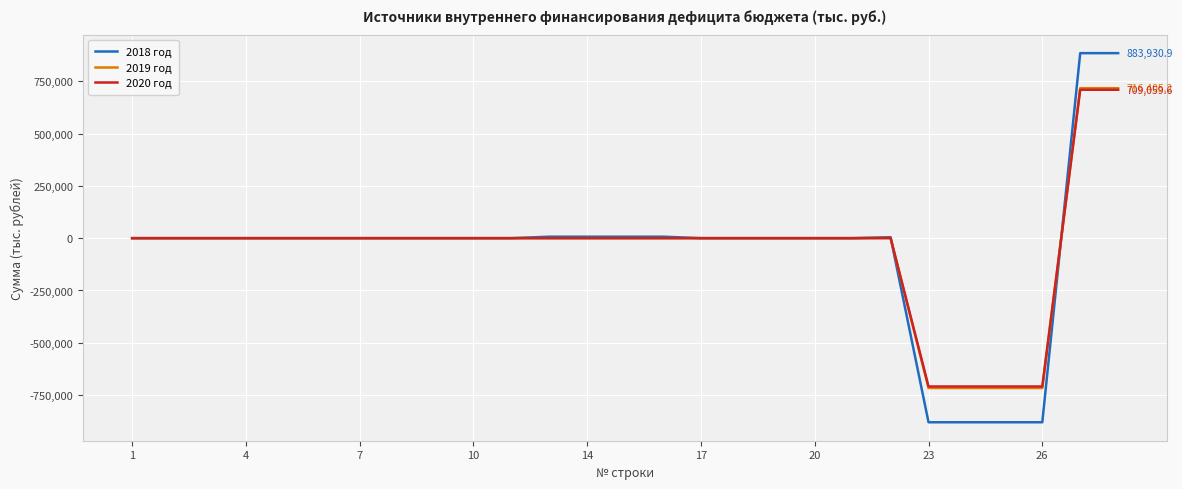

At which category does 2019 год reach its first local peak?

20